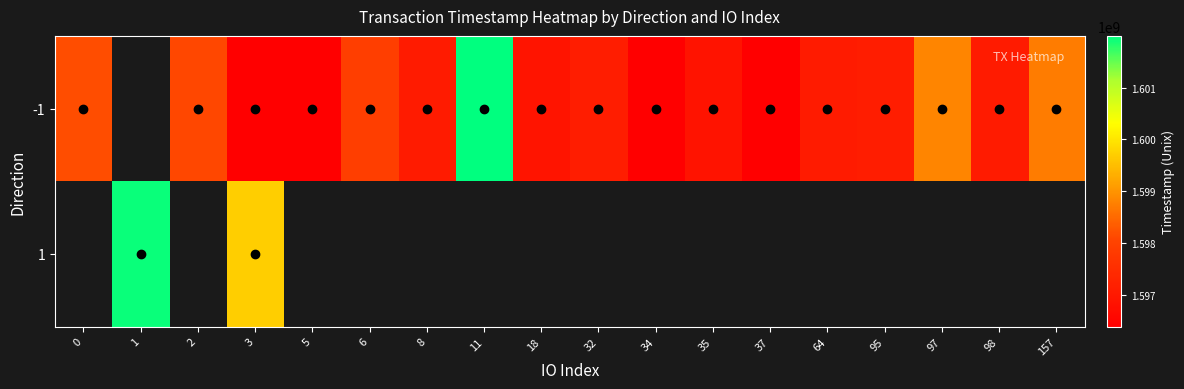

Between 32 and 97, which series saw the biggest shift?

-1